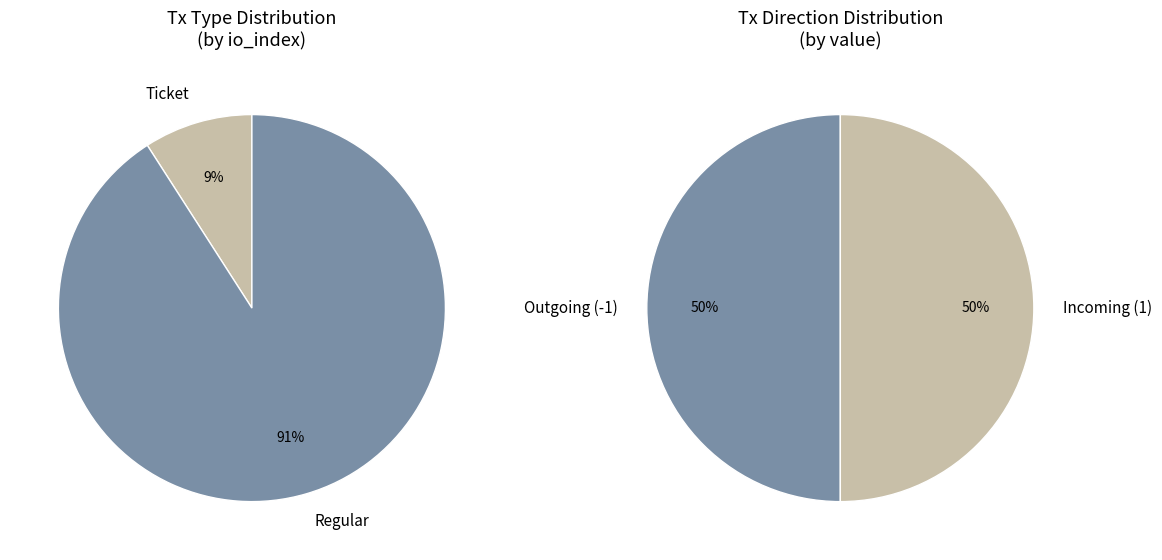

Which category has the smallest portion of the pie?

Ticket (io_index=0)